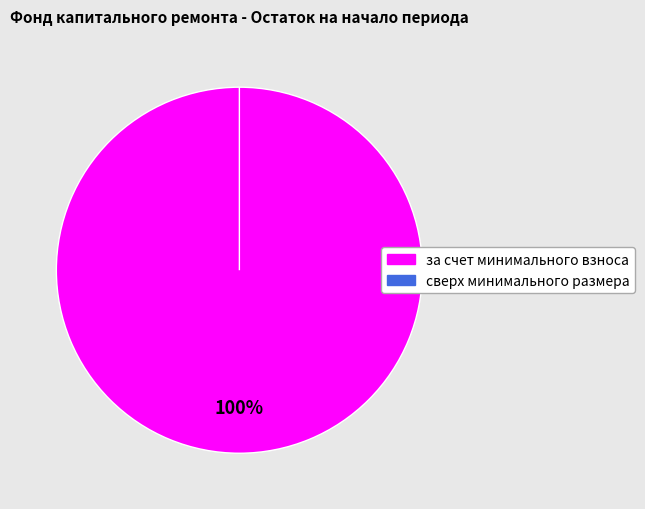

Rank the categories by value from lowest to highest.

сверх минимального размера, за счет минимального взноса